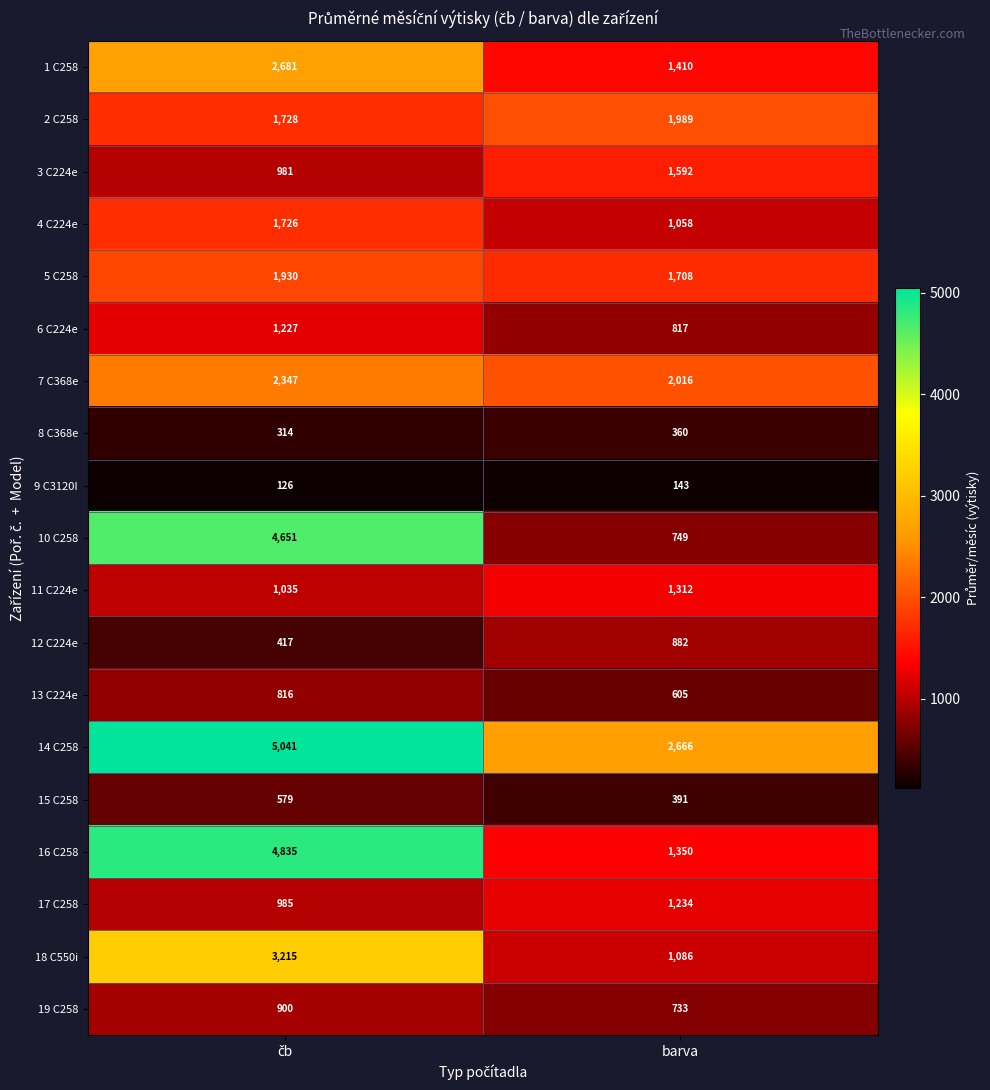

What is the minimum value shown in the chart?

126